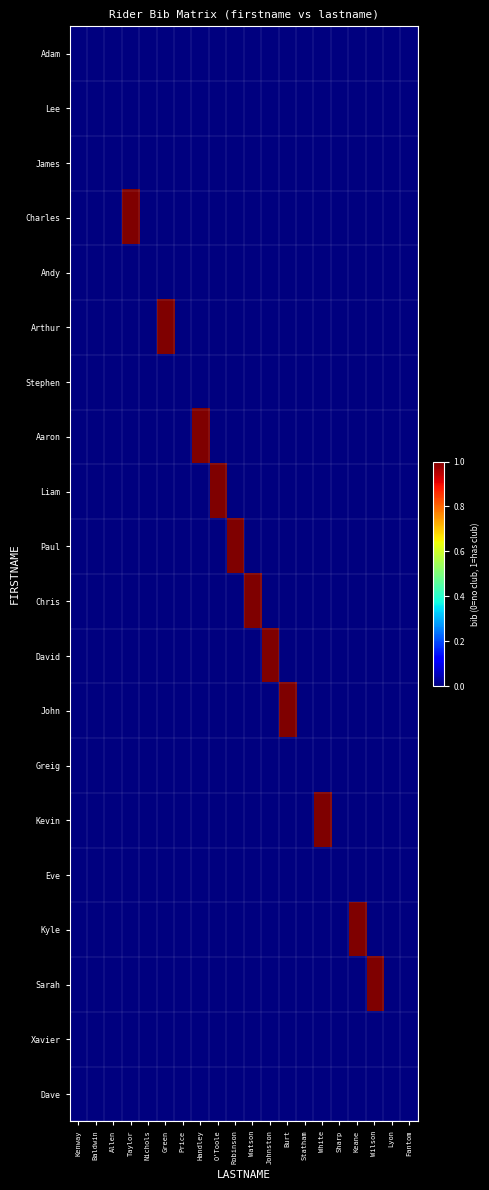

At which category is the sum across all series the highest?

Taylor